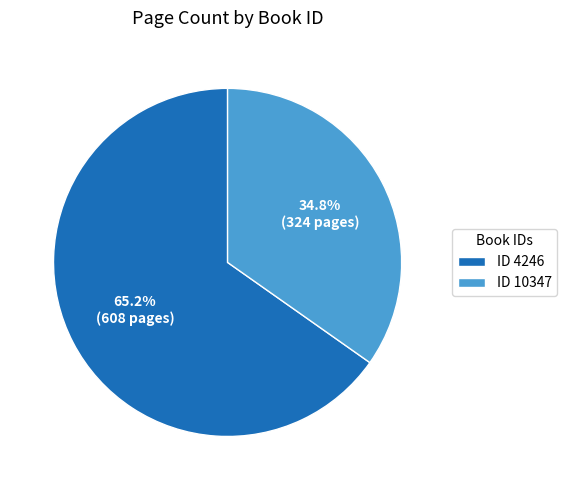

Is the sum of ID 10347 and ID 4246 greater than half?

Yes